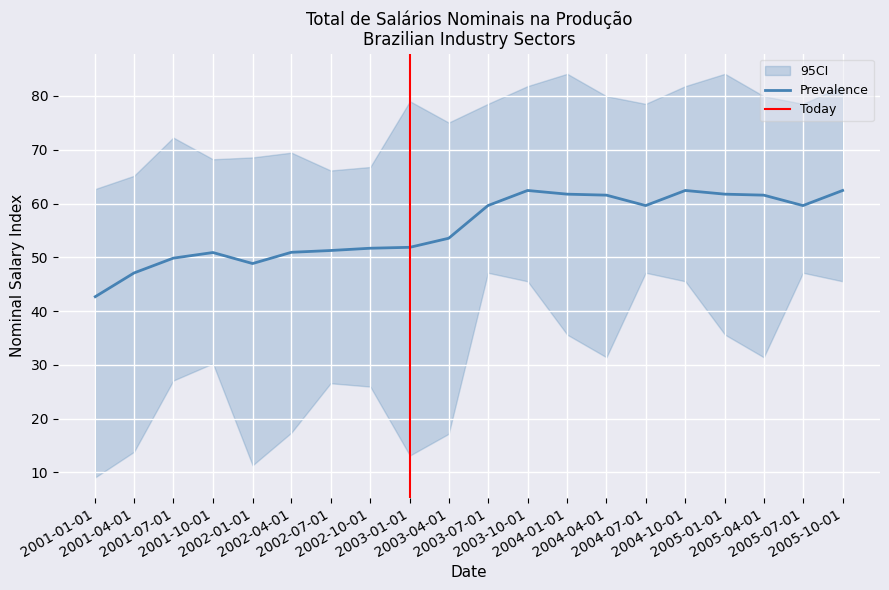

What is the maximum value for Prevalence?

62.4